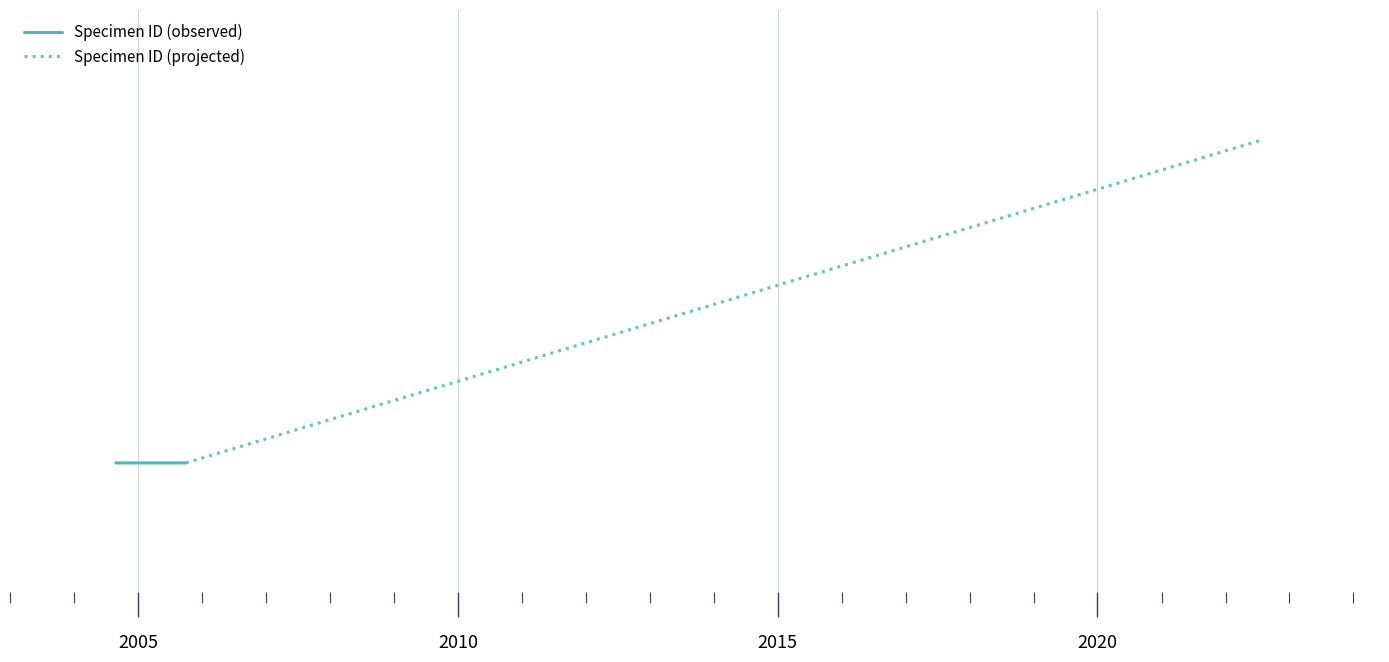

How many values in the Specimen ID (projected) series are below 320046?

1